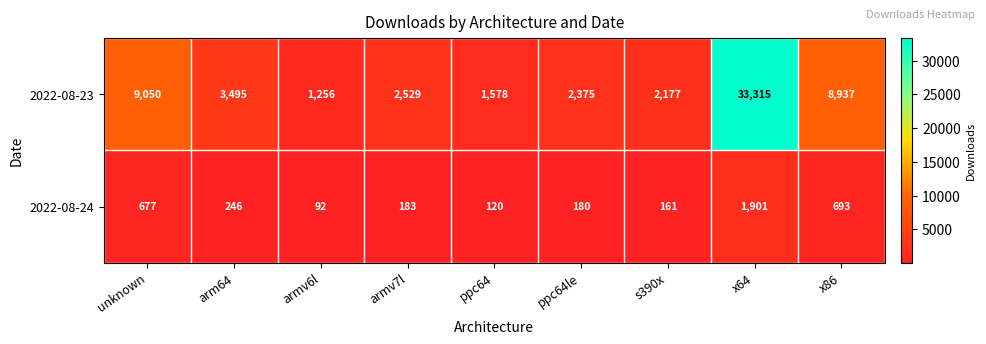

How many series are shown in this chart?

2